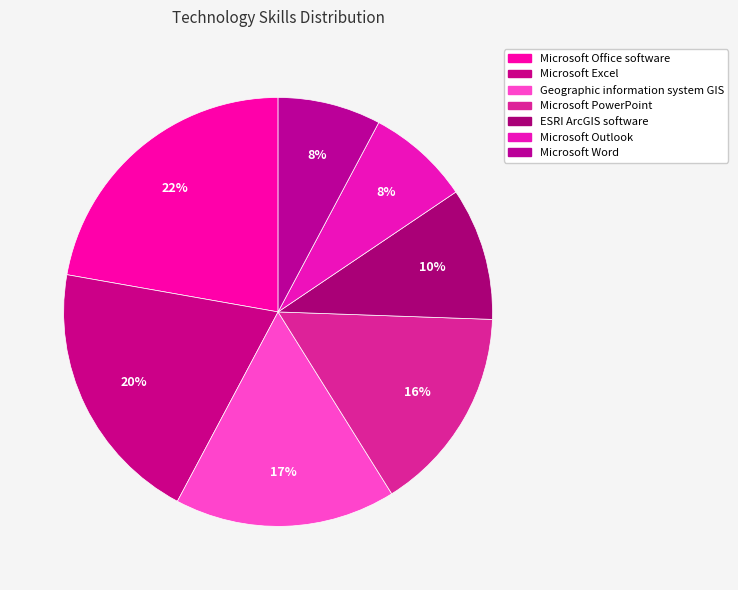

Is it true that Microsoft Office software is 22% of the pie?

True